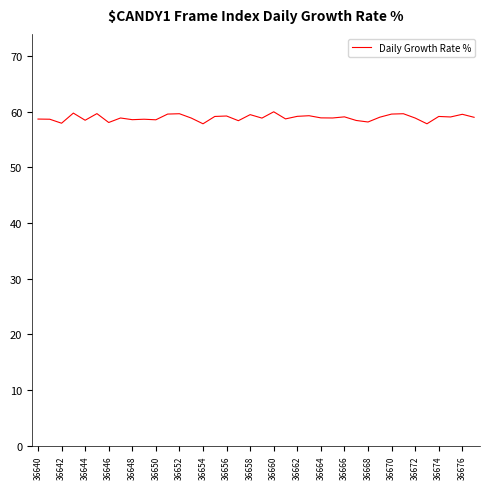

What is the difference between the maximum and minimum values?

2.2